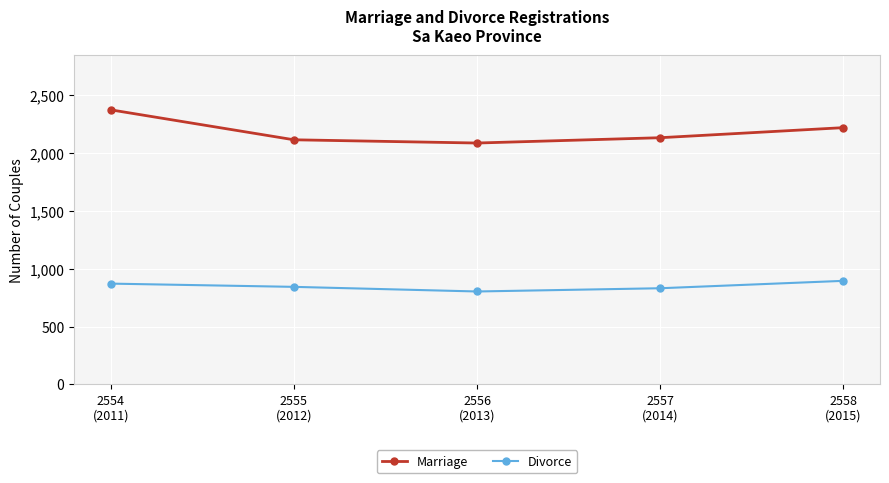

True or false: Divorce and Marriage cross at least once.

False